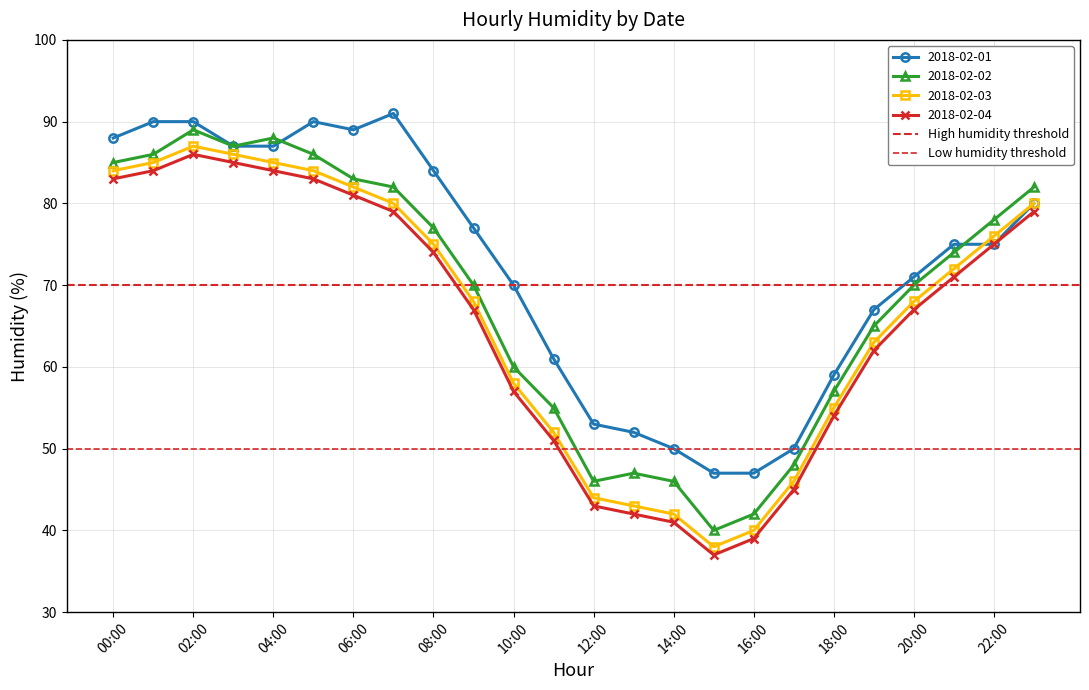

True or false: 2018-02-03 has a value of 32 at 10:00.

False